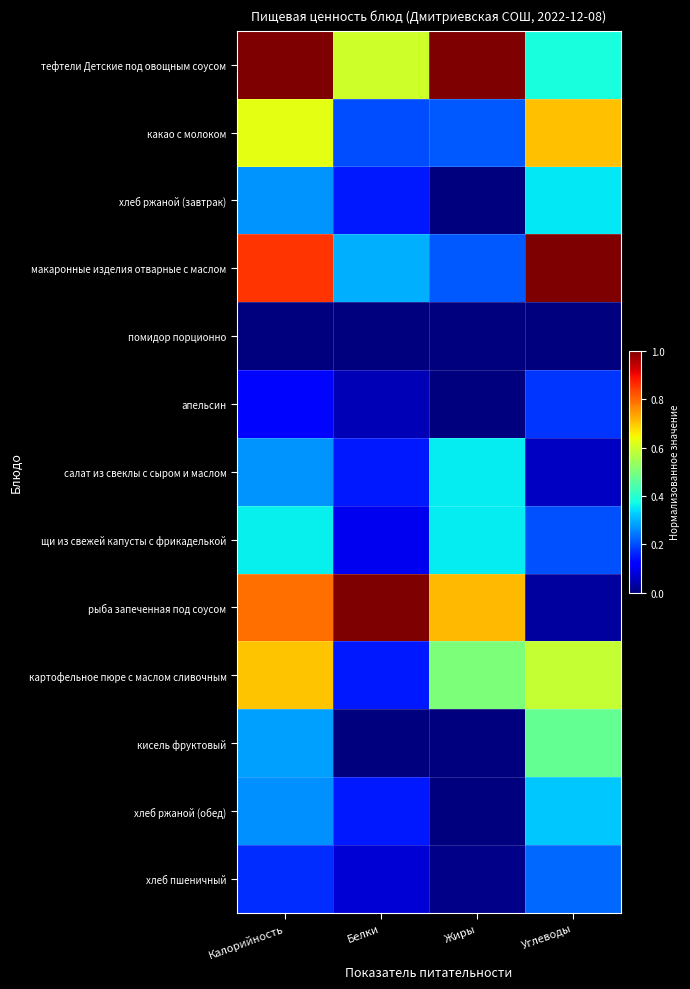

List the series in order of their peak value, highest first.

тефтели Детские под овощным соусом, макаронные изделия отварные с маслом, рыба запеченная под соусом, какао с молоком, картофельное пюре с маслом сливочным, кисель фруктовый, щи из свежей капусты с фрикаделькой, салат из свеклы с сыром и маслом, хлеб ржаной (завтрак), хлеб ржаной (обед), хлеб пшеничный, апельсин, помидор порционно